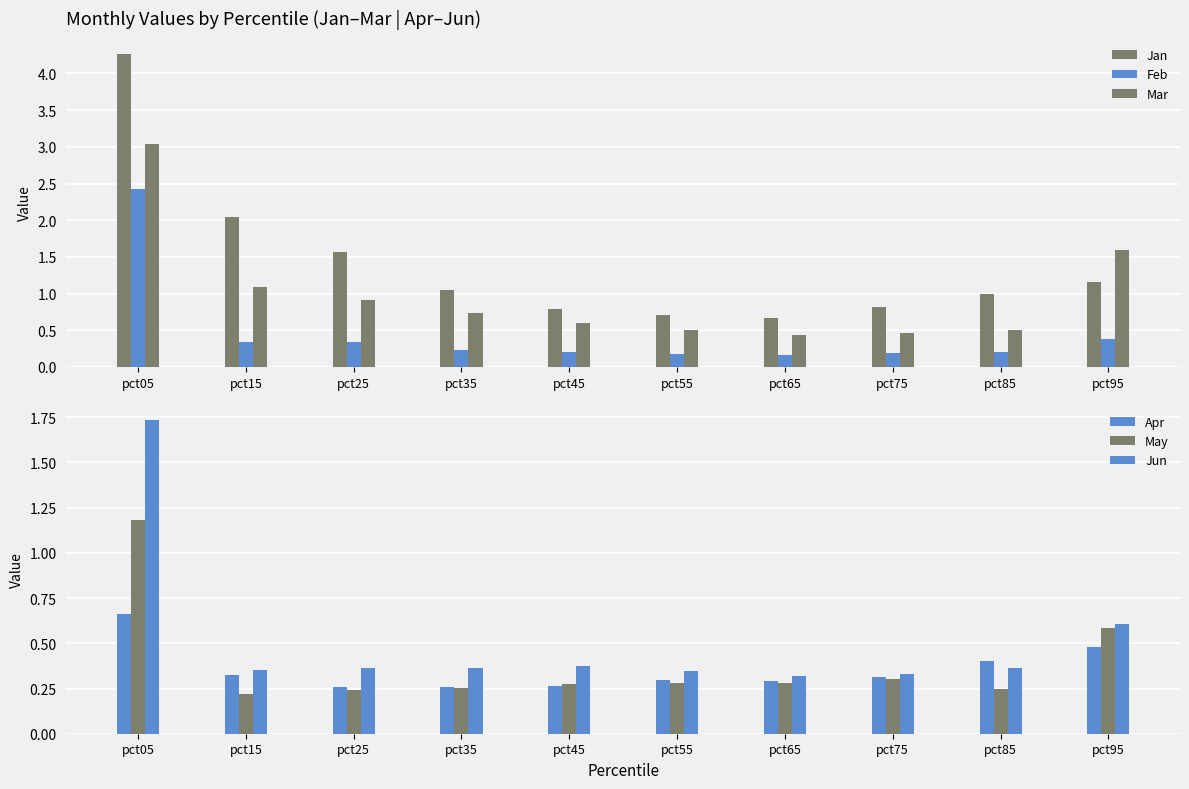

What is the sum of all May values?

3.9